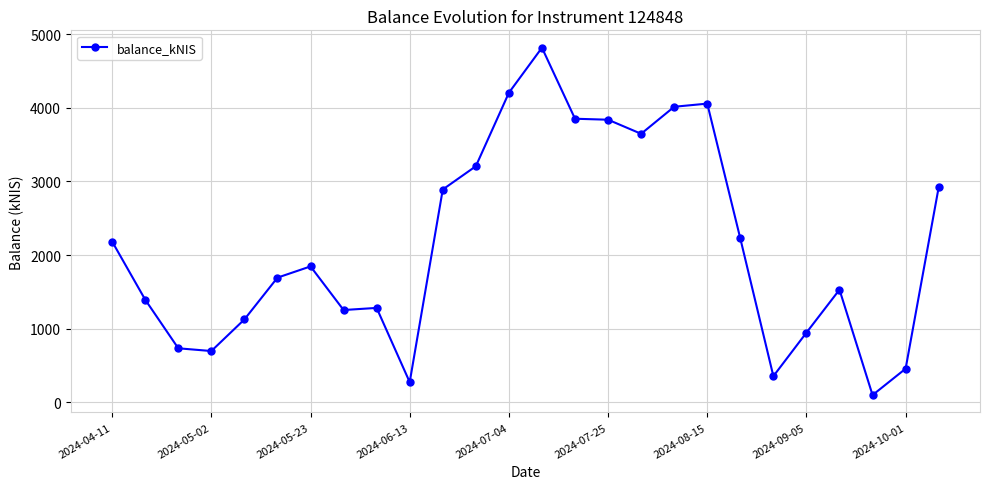

What is the sum of all values?

55539.4